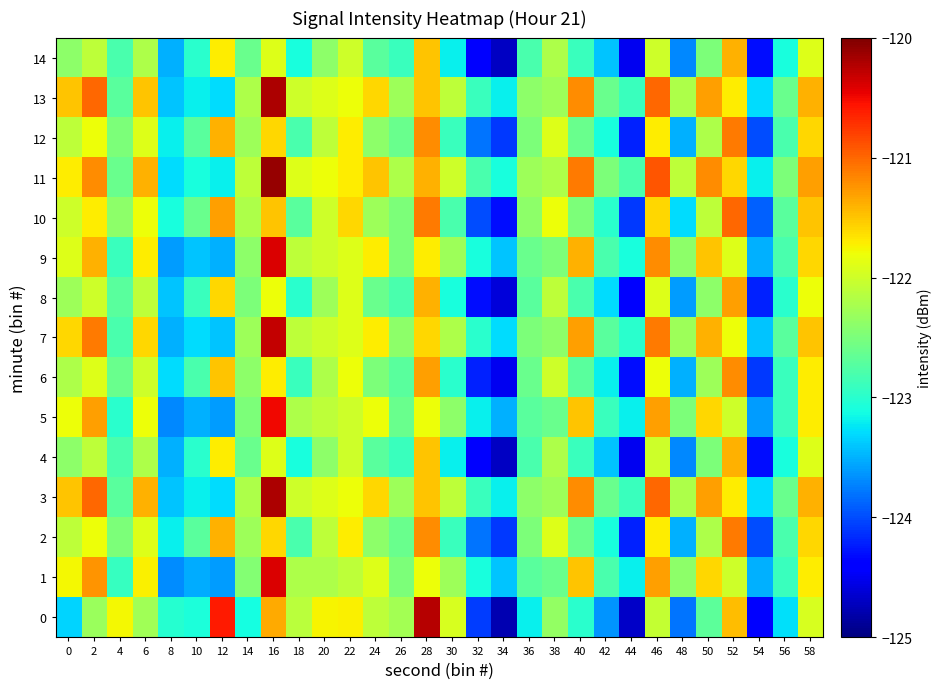

Count the number of categories in the chart.

30